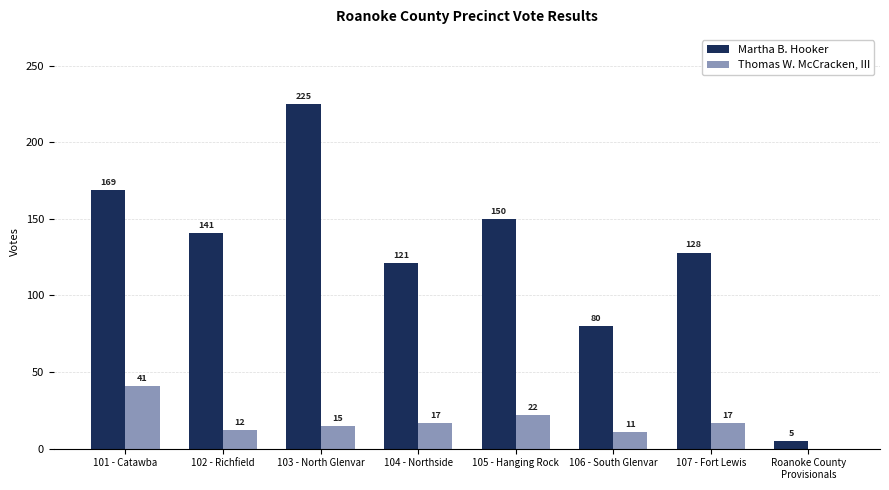

How many groups of bars are there?

8